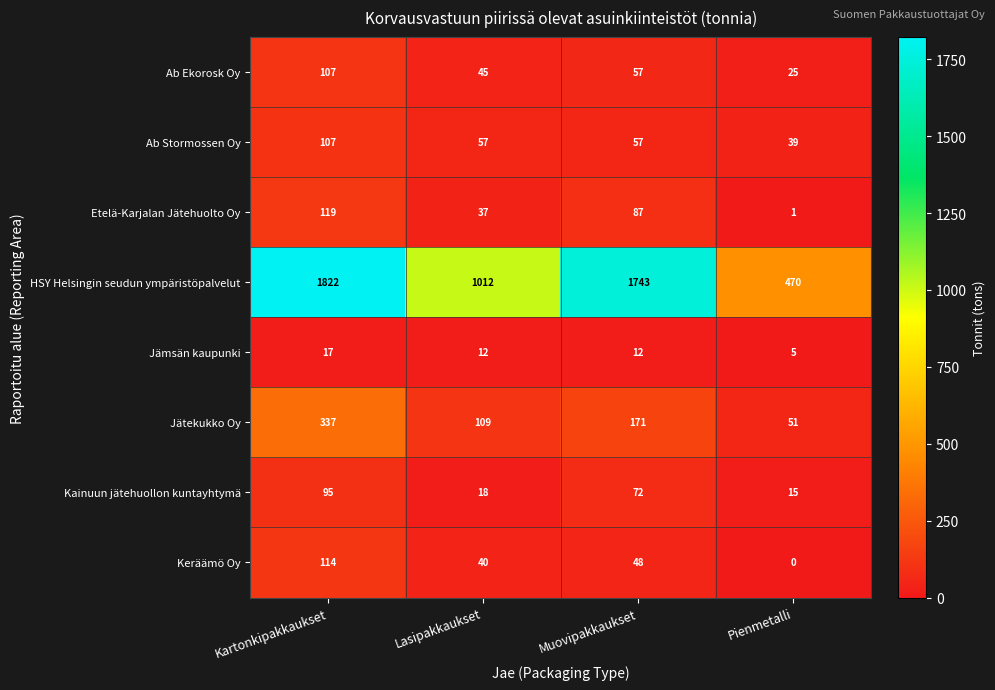

Which category has the lowest value across all series?

Pienmetalli